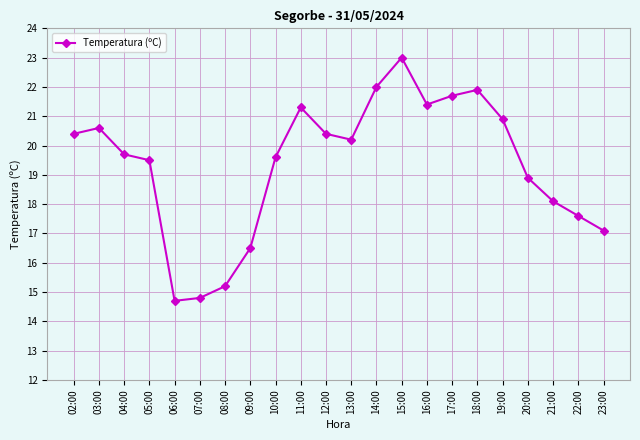

Reading right to left, list all the values displayed in this chart.

17.1	17.6	18.1	18.9	20.9	21.9	21.7	21.4	23.0	22.0	20.2	20.4	21.3	19.6	16.5	15.2	14.8	14.7	19.5	19.7	20.6	20.4